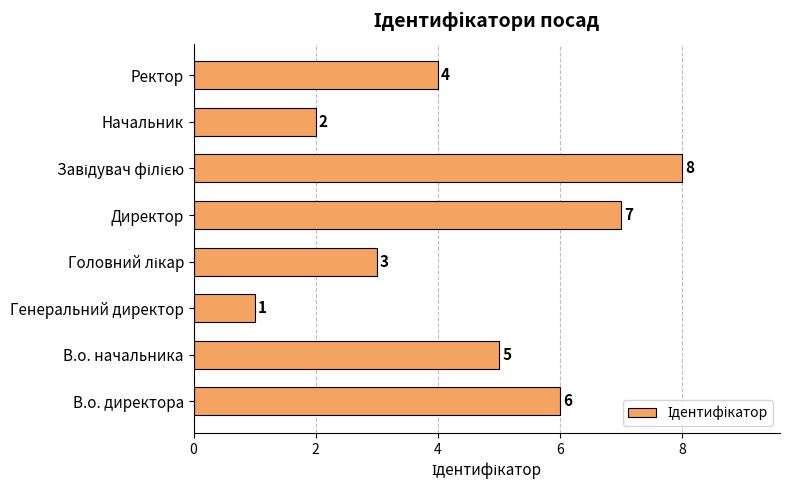

What is the smallest value displayed?

1